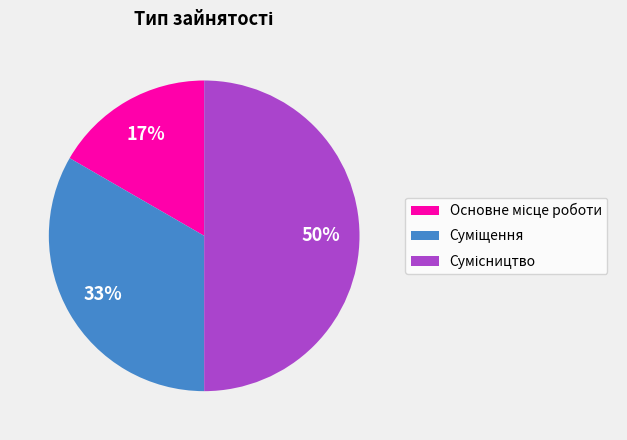

To the nearest percent, what is the difference between the largest and smallest slice percentages?

33%